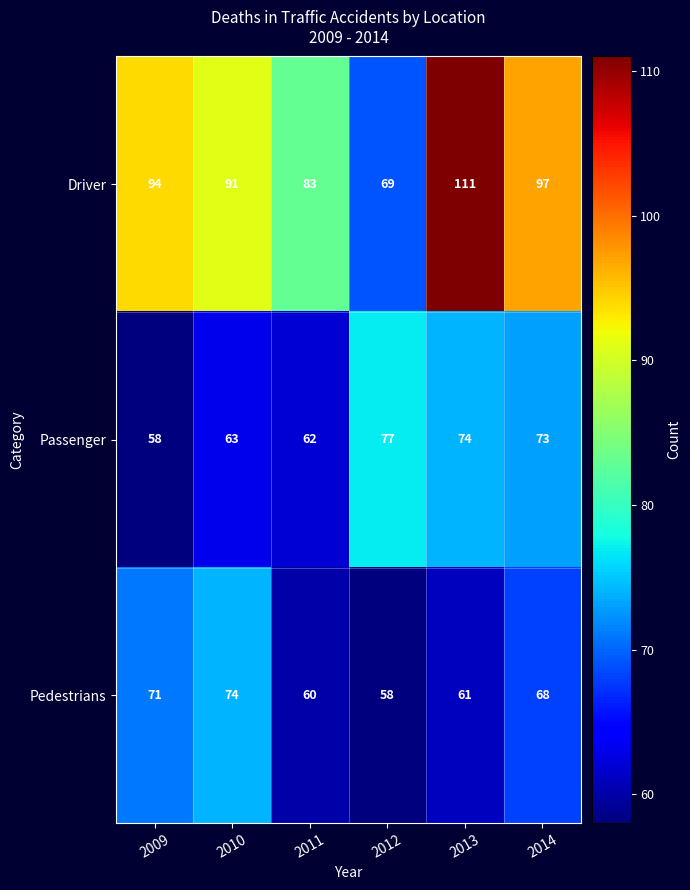

Which category has the highest value in the Driver series?

2013